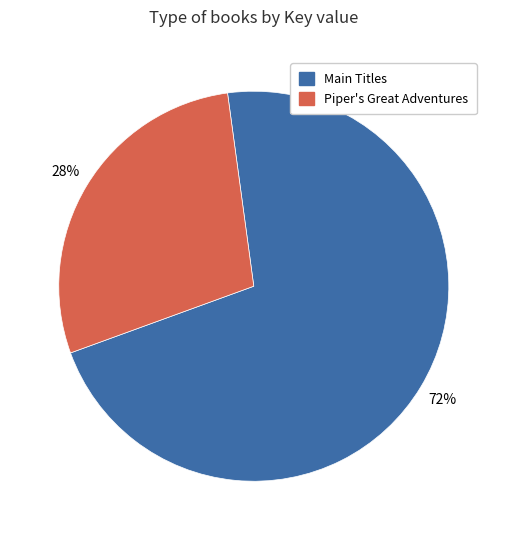

What is the majority slice?

Main Titles